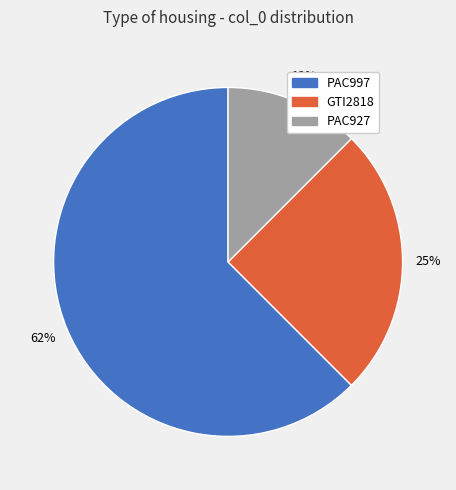

Is the sum of PAC927 and GTI2818 greater than half?

No